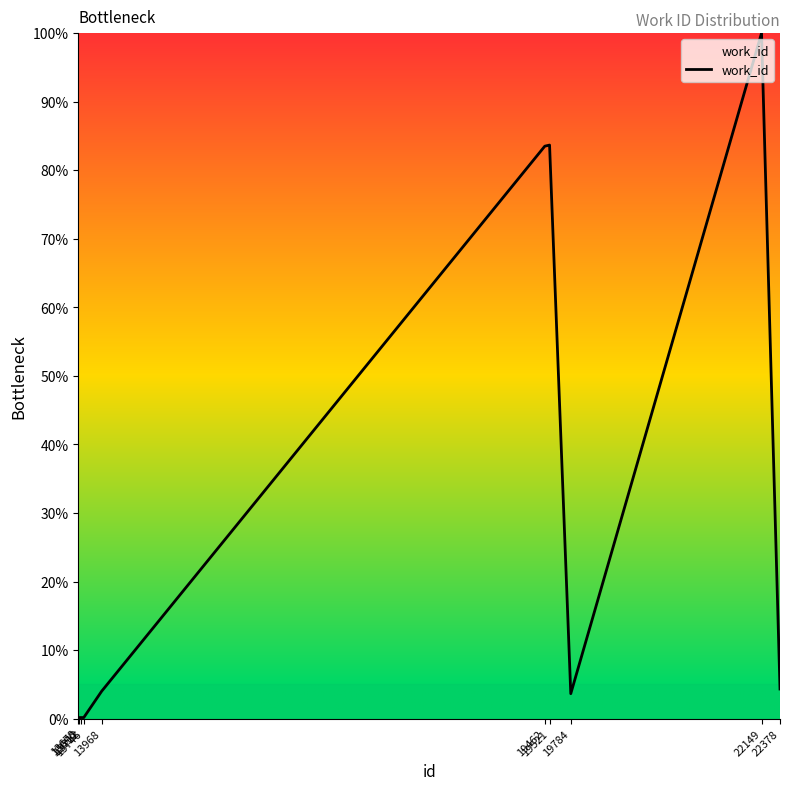

What is the difference between the second highest and minimum values?

83.7